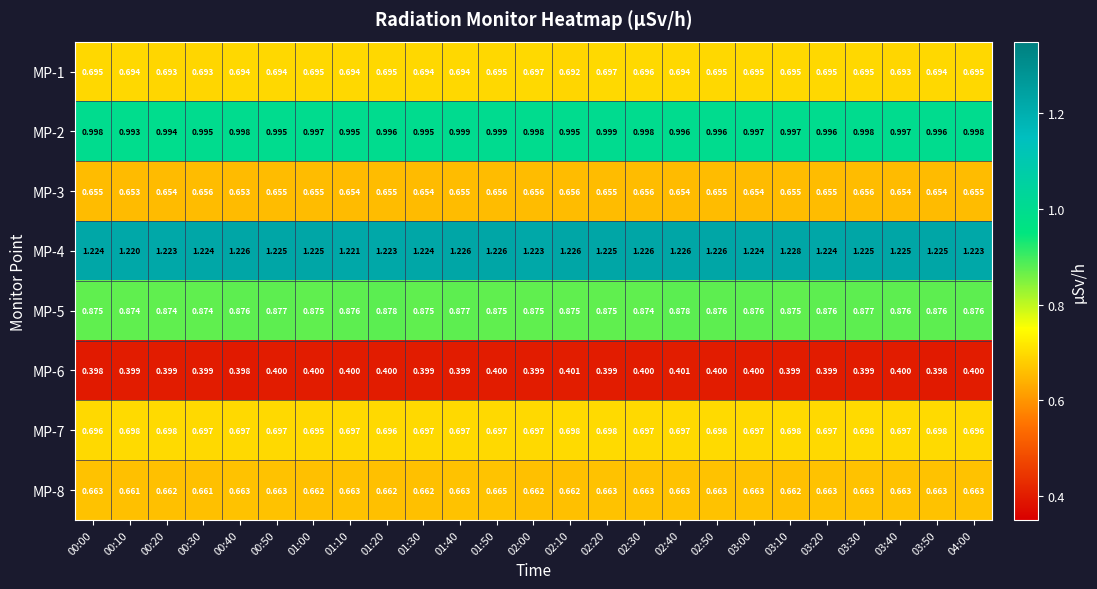

At which category is the sum across all series the highest?

01:50